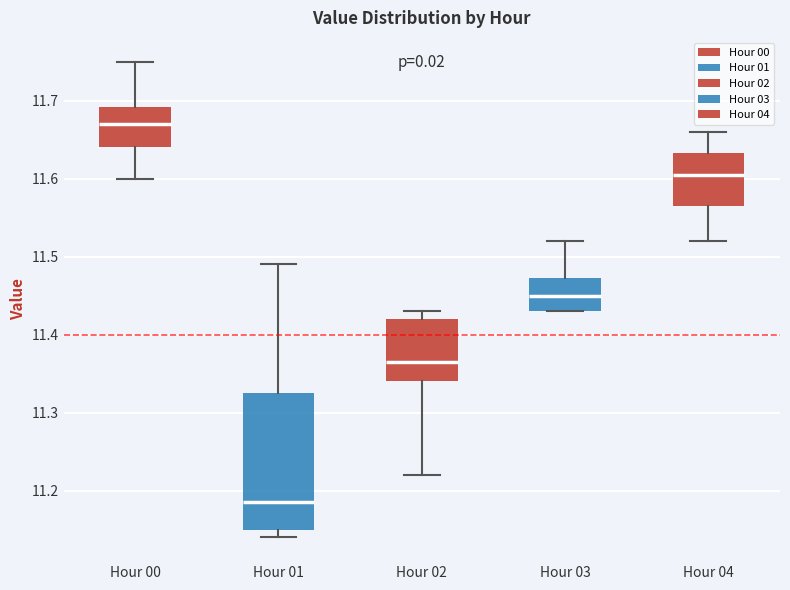

Where is the upper edge of the box for Hour 04 on the y-axis? The values are not printed on the chart, so give them approximately, as read against the axis.

11.63